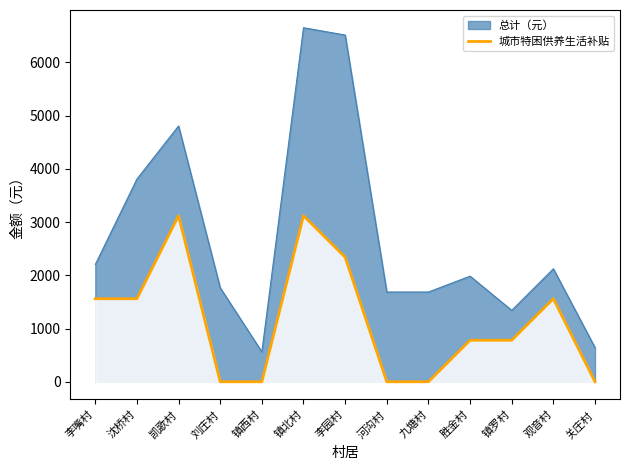

How many values are below 780?

5